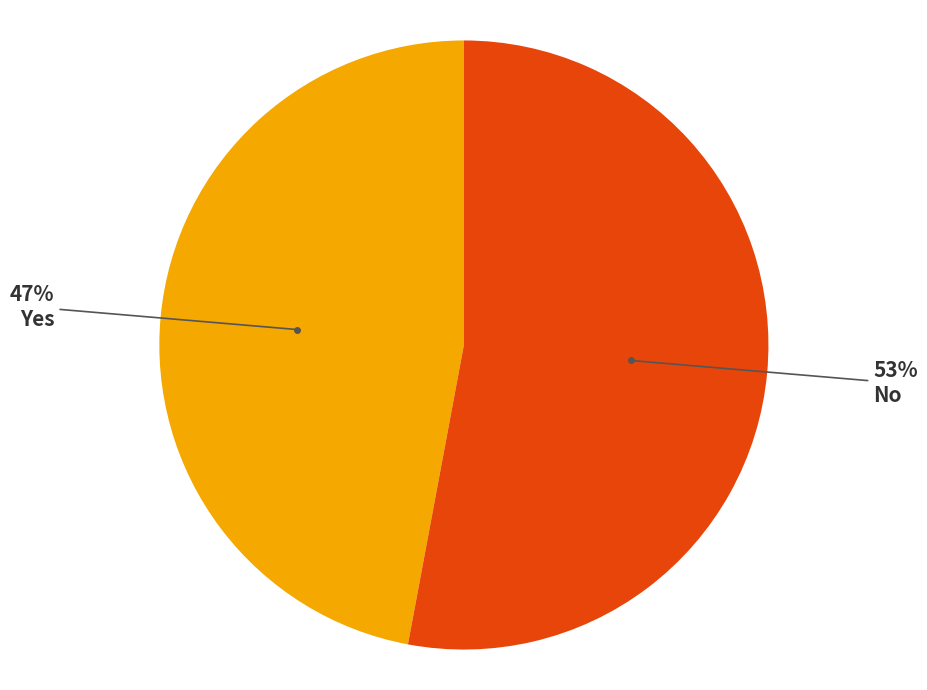

To the nearest percent, what is the difference between the largest and smallest slice percentages?

6%